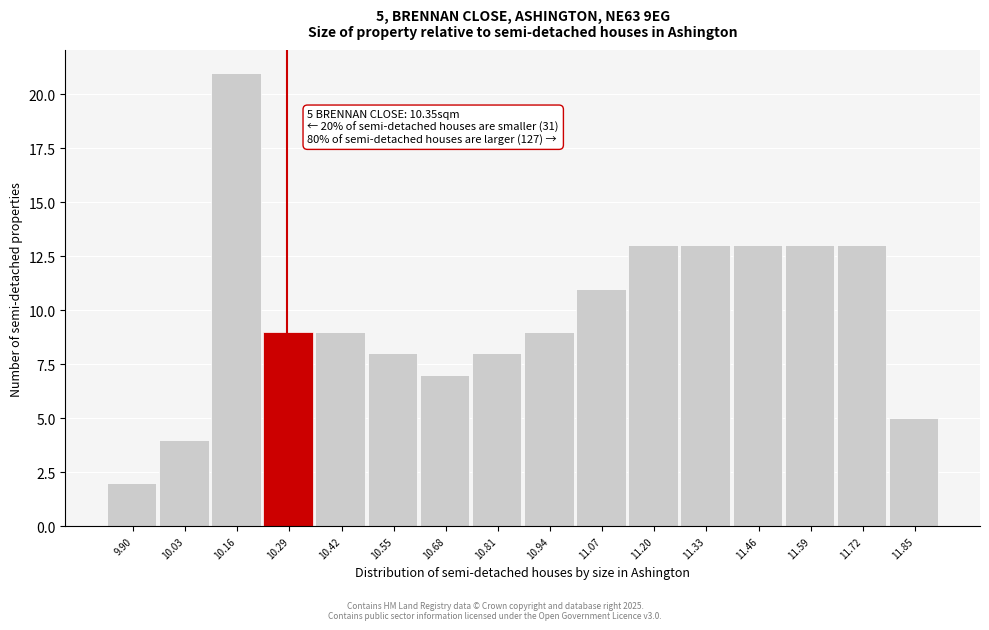

Reading left to right, transcribe all the data shown in this chart.

2	4	21	9	9	8	7	8	9	11	13	13	13	13	13	5